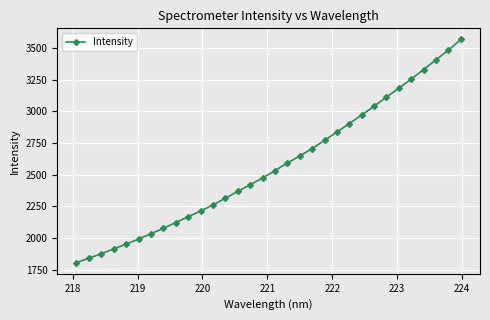

What is the value of the 10th point from the left?

2167.7